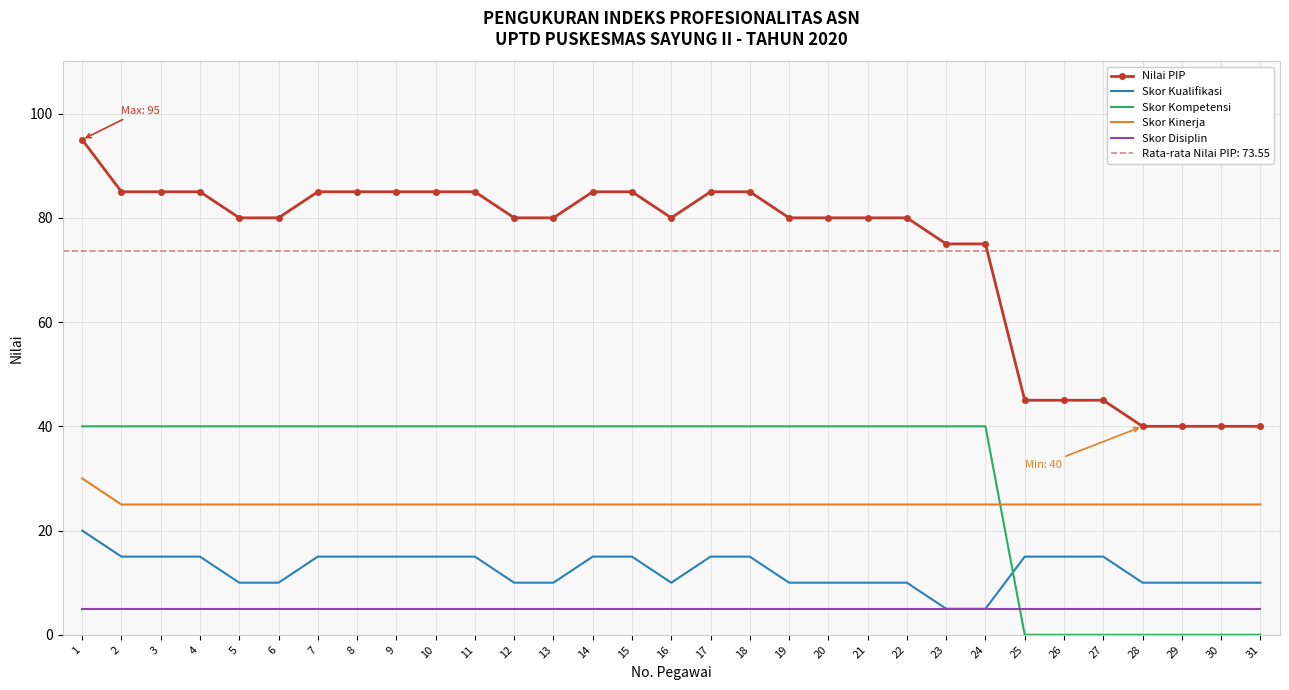

What is the sum of the Skor Disiplin values at 1 and 24?

10